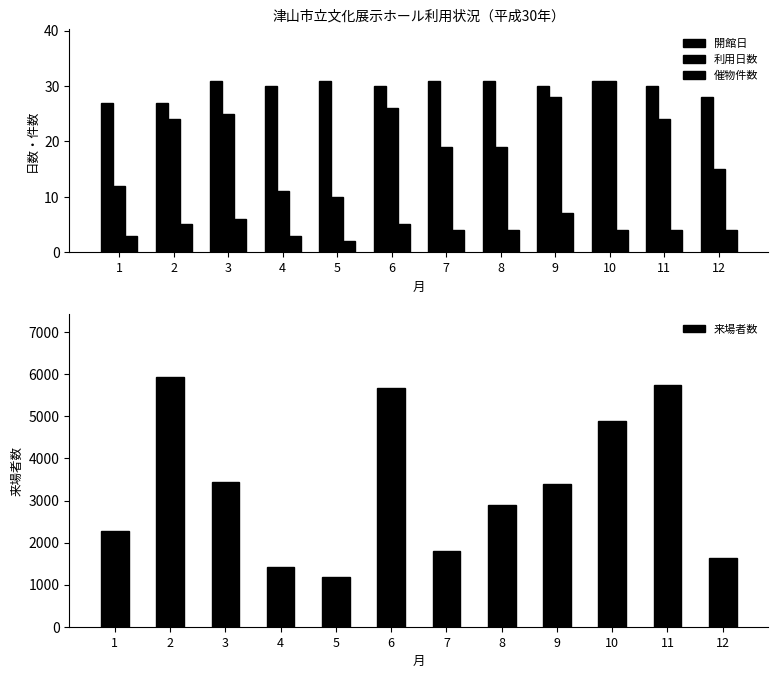

Is the value of 開館日 at 6 greater than the value of 催物件数 at 8?

Yes